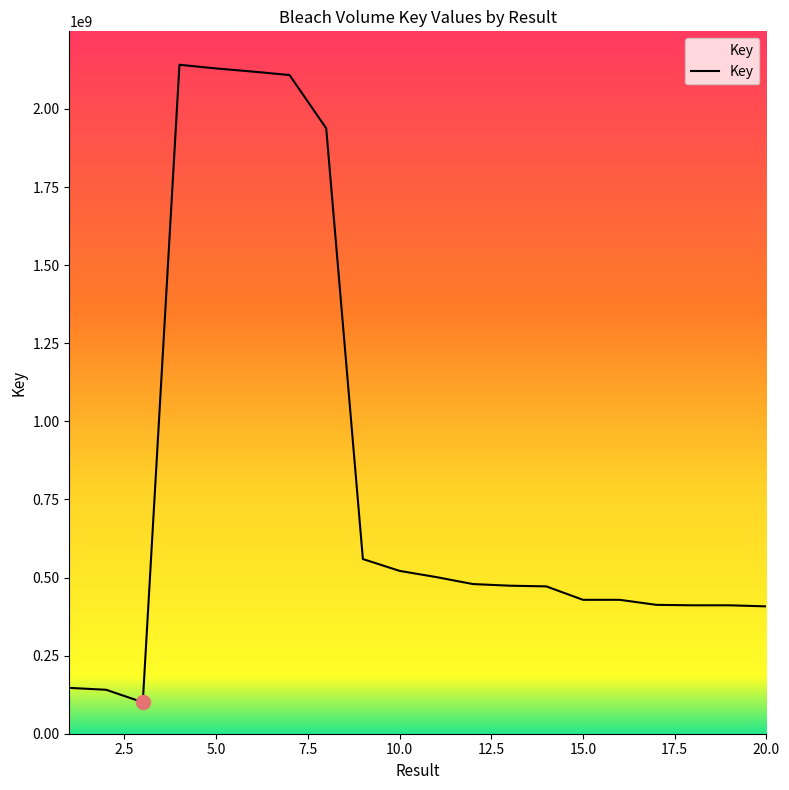

What is the greatest value displayed?

2141429457